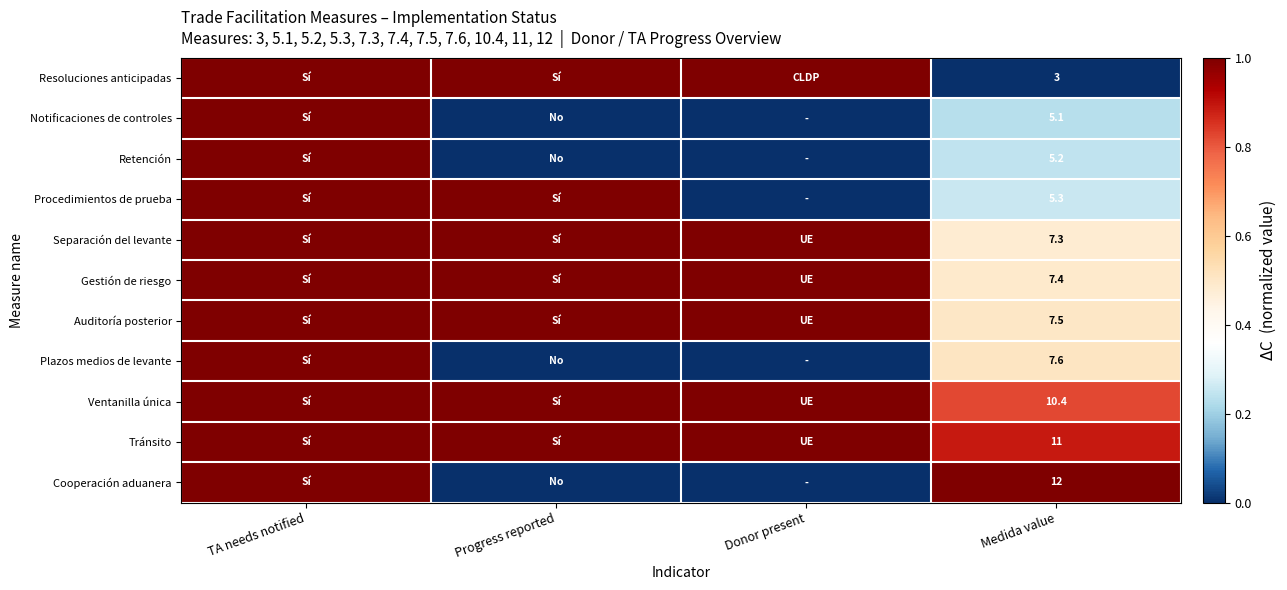

What is the total value across all series at Medida value?

81.8